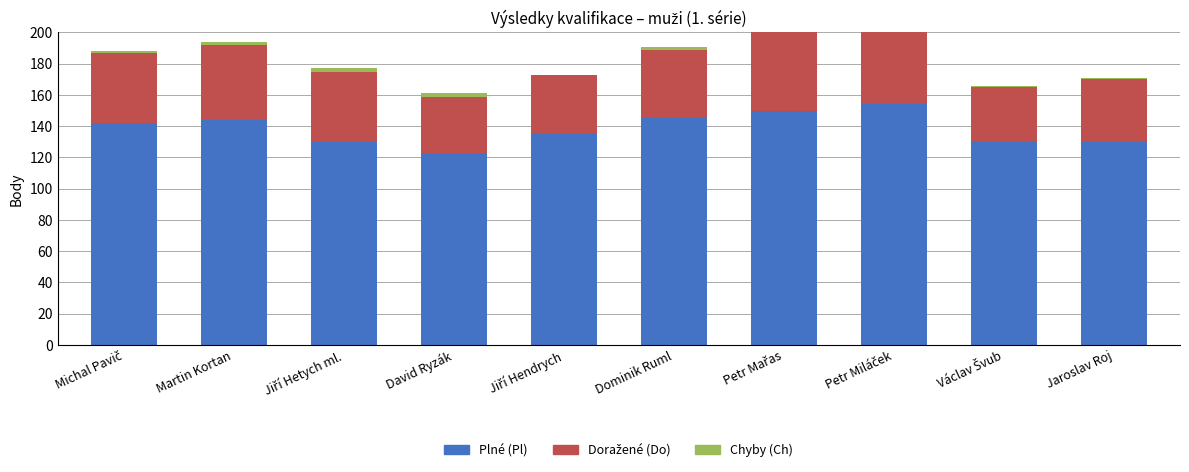

Reading right to left, what are all the values shown in this chart?

Plné (Pl): Jaroslav Roj=130	Václav Švub=130	Petr Miláček=154	Petr Mařas=150	Dominik Ruml=145	Jiří Hendrych=135	David Ryzák=123	Jiří Hetych ml.=130	Martin Kortan=144	Michal Pavič=142
Doražené (Do): Jaroslav Roj=40	Václav Švub=35	Petr Miláček=70	Petr Mařas=52	Dominik Ruml=44	Jiří Hendrych=38	David Ryzák=36	Jiří Hetych ml.=45	Martin Kortan=48	Michal Pavič=45
Chyby (Ch): Jaroslav Roj=1	Václav Švub=1	Petr Miláček=1	Petr Mařas=2	Dominik Ruml=2	Jiří Hendrych=0	David Ryzák=2	Jiří Hetych ml.=2	Martin Kortan=2	Michal Pavič=1